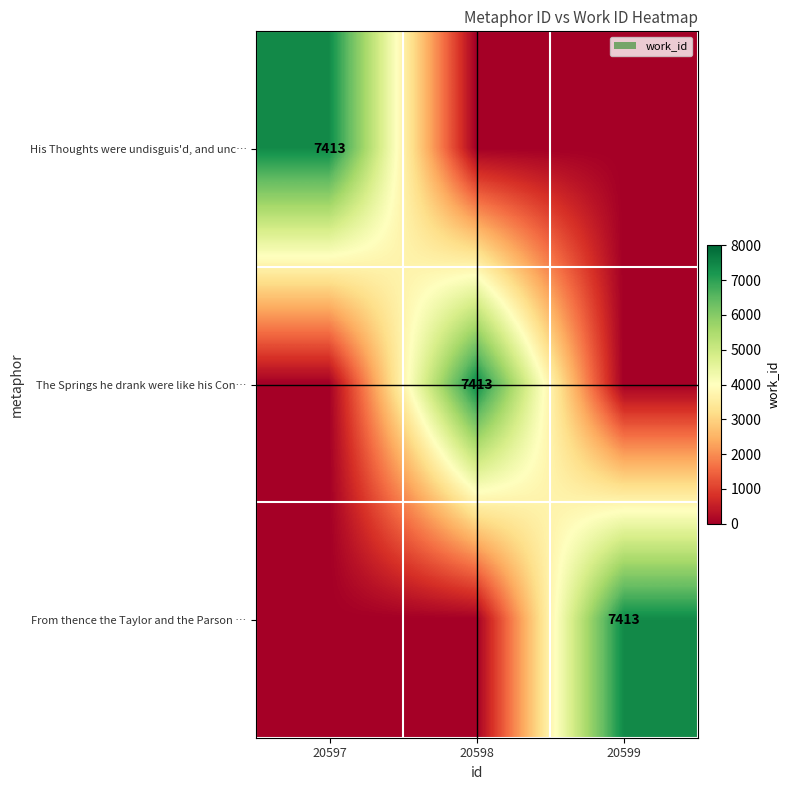

At which category is the sum across all series the highest?

20597